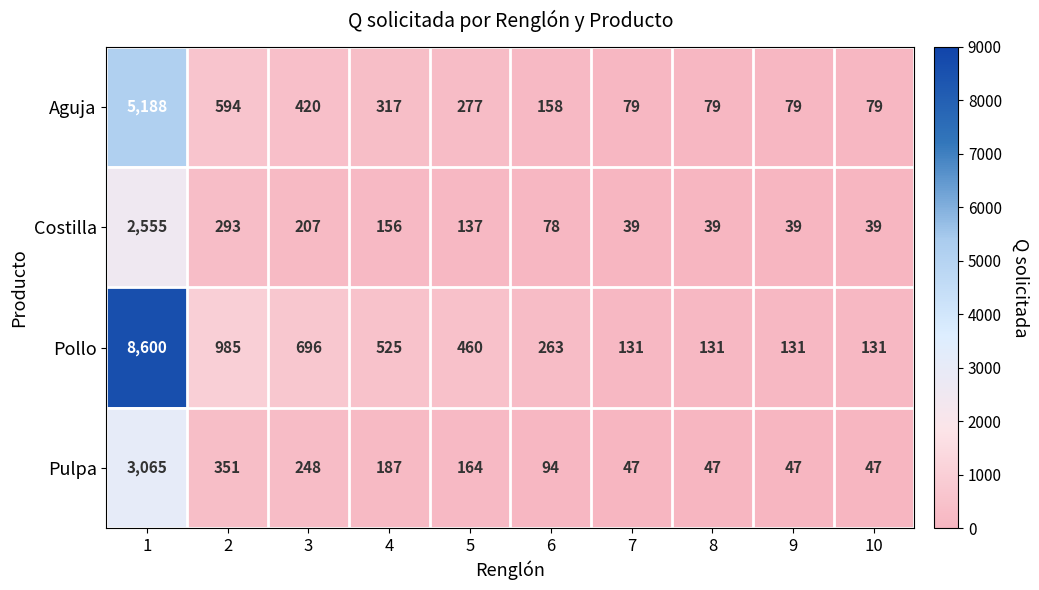

What is the maximum value shown in the chart?

8600